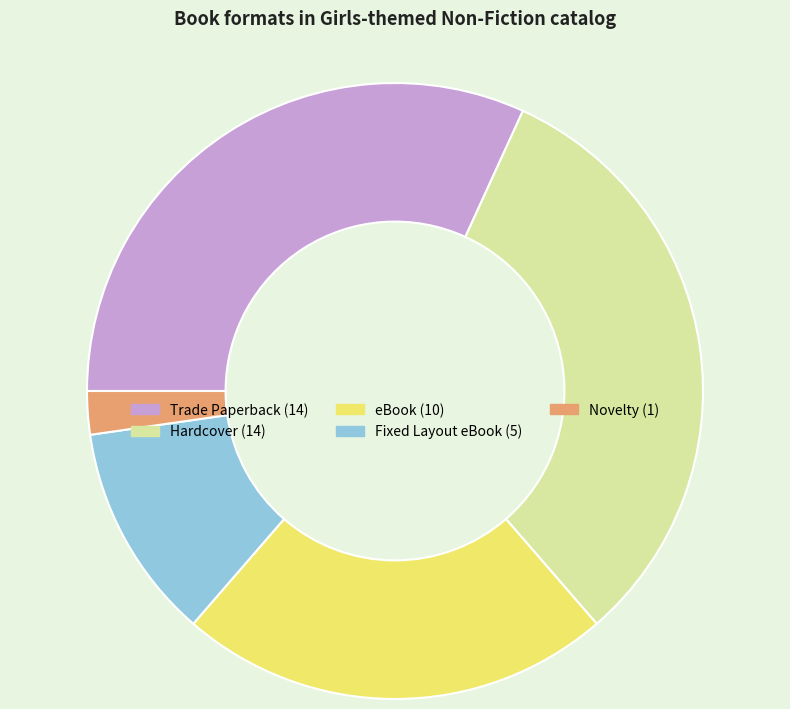

What is the ratio of the value at Trade Paperback to the value at Novelty?

14.0